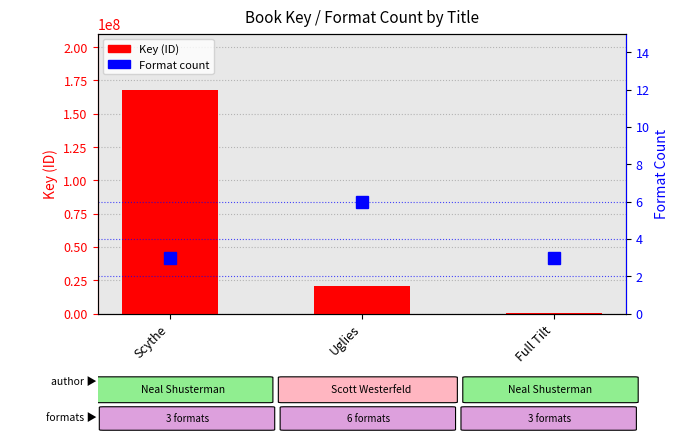

List the series in order of their overall mean, highest first.

Key (ID), Format count